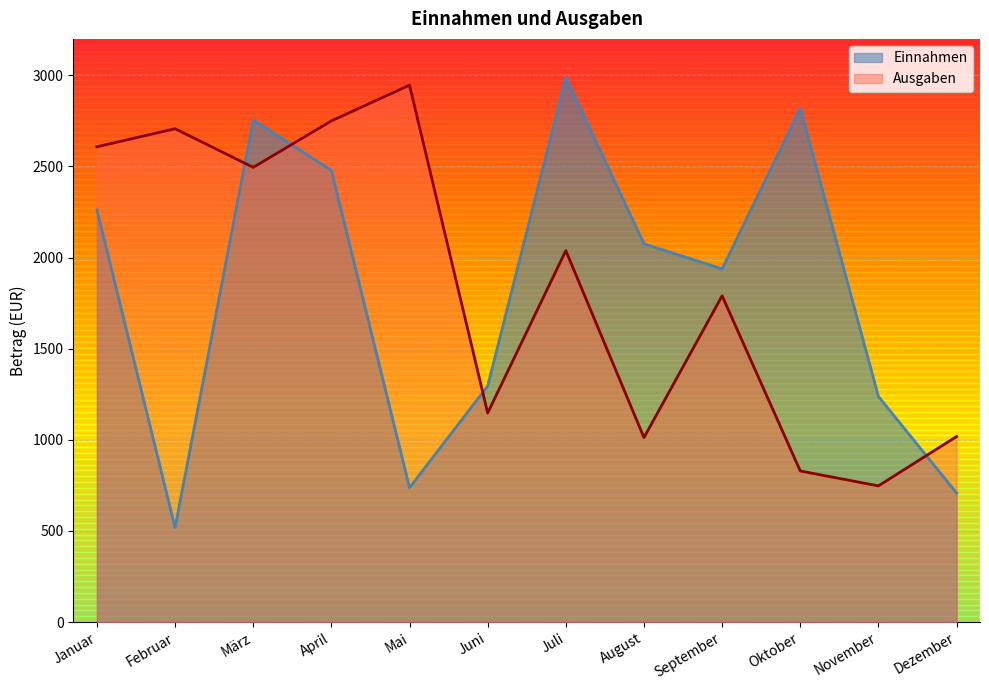

What is the sum of the Ausgaben values at Oktober and April?

3579